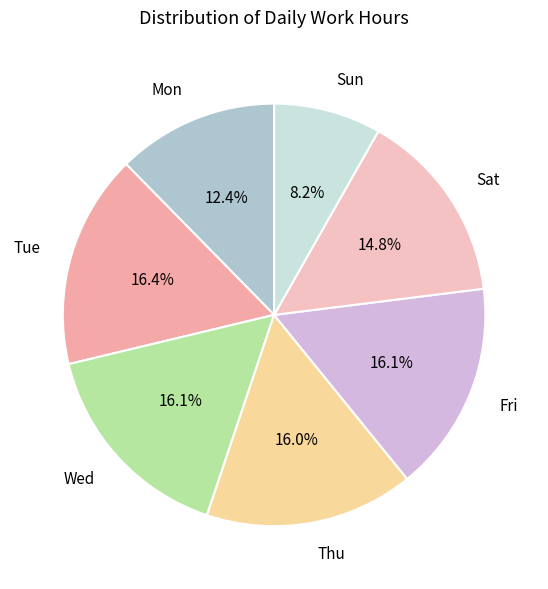

To the nearest percent, what percentage of the pie is Sun?

8%